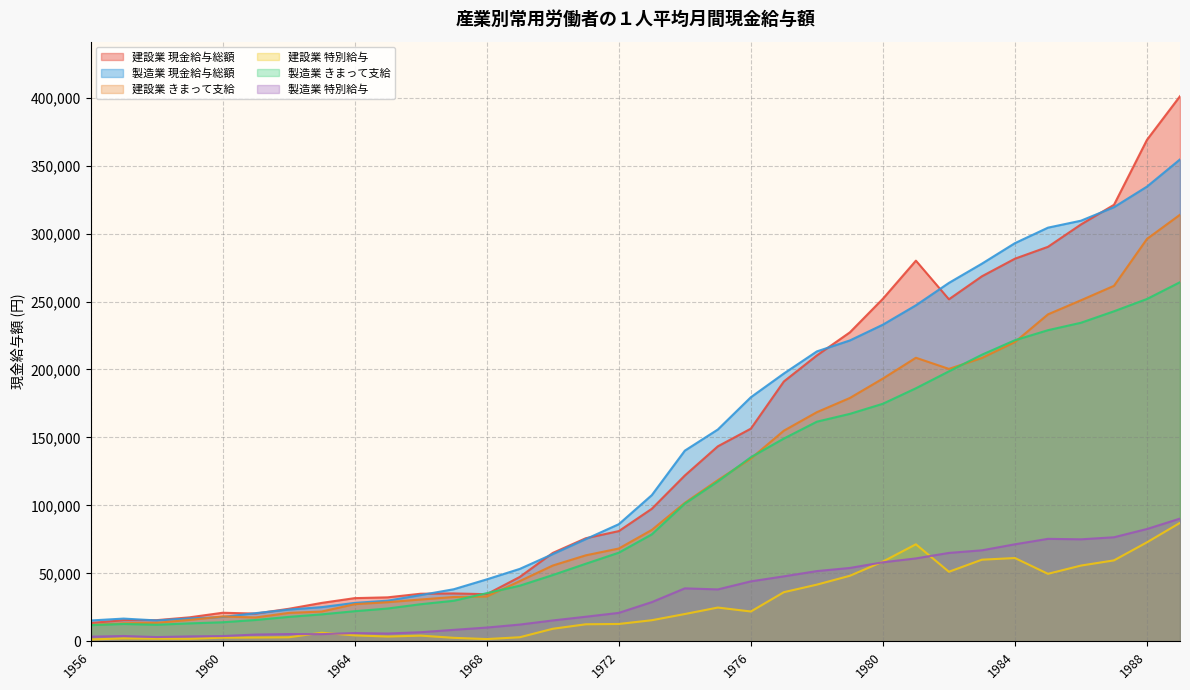

How many interior local peaks does the 製造業 現金給与総額 series have?

1